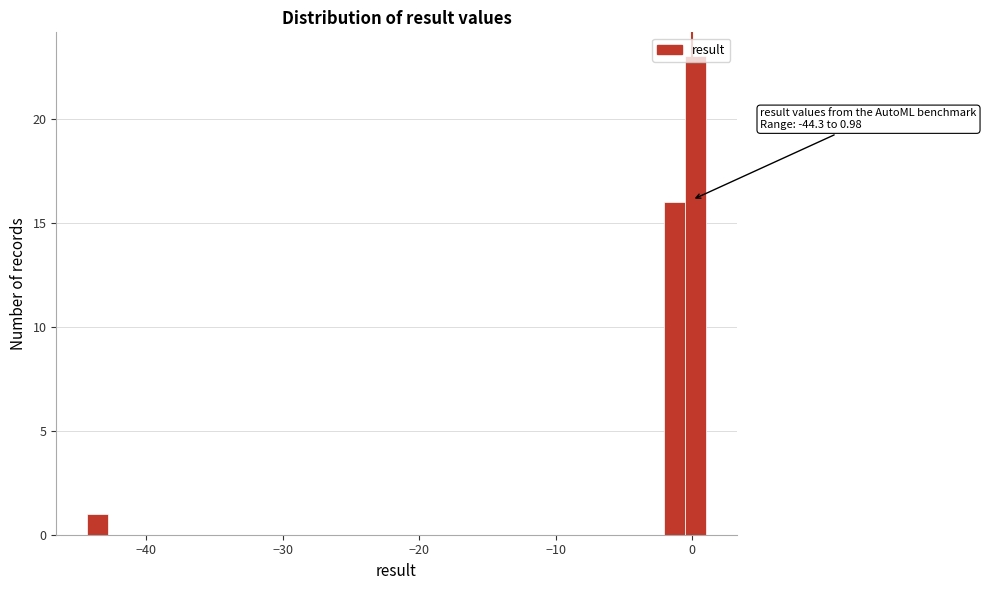

Read against the x-axis, roughly where is the centre of the tallest bar?

0